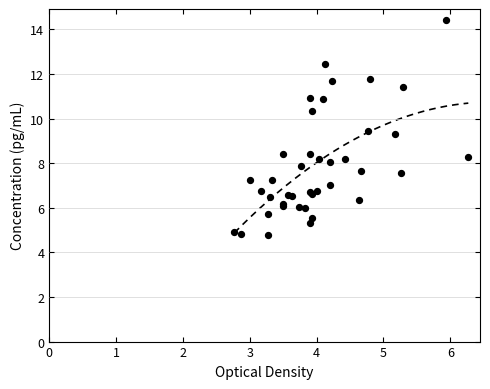

What is the change in value from 14 to 31?

+3.9